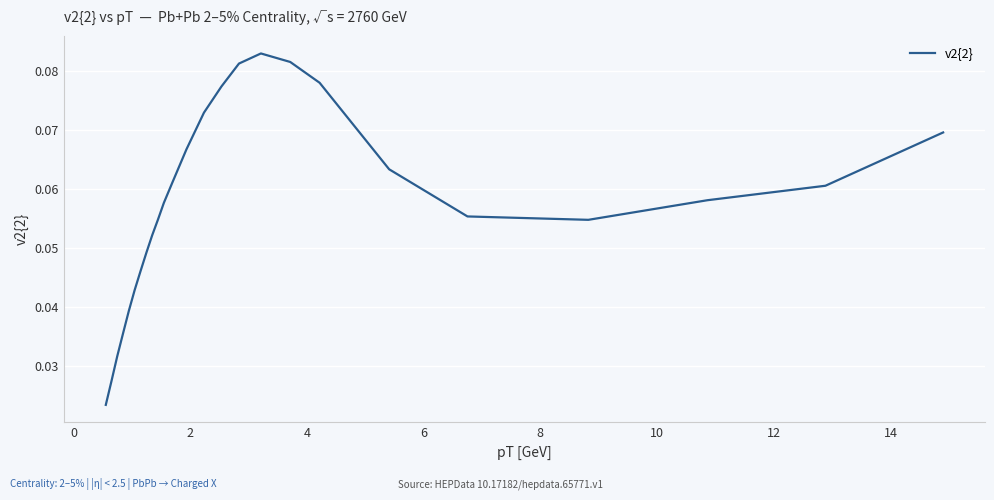

Is this an area chart (filled region under the line)?

No